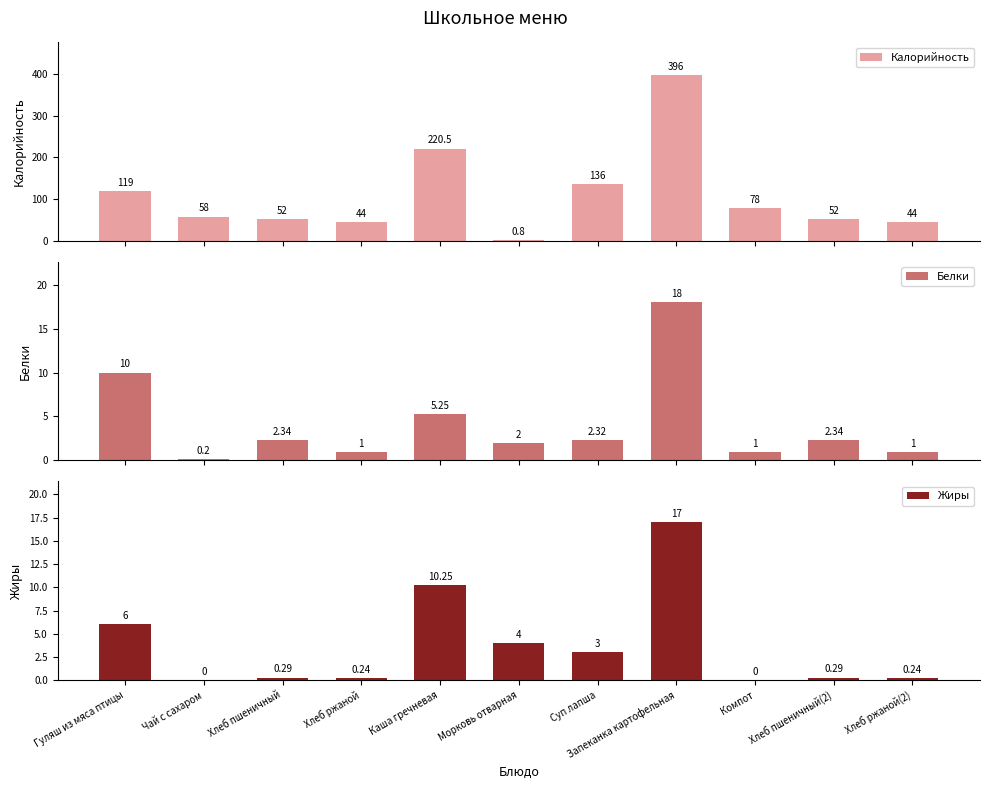

What is the difference between the highest and lowest values at Хлеб ржаной(2)?

43.8